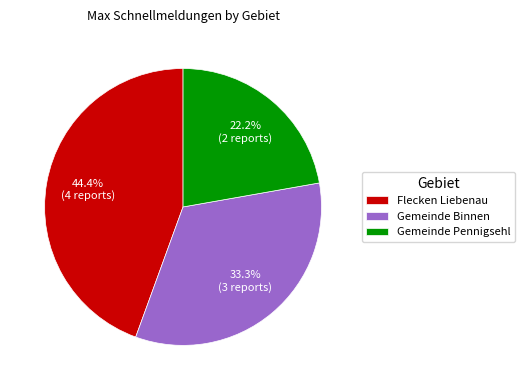

Approximately how many times larger is the value at Gemeinde Pennigsehl compared to Gemeinde Binnen?

0.7